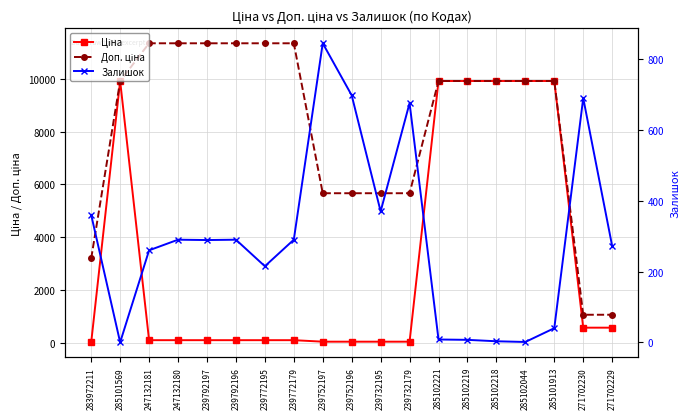

Which has a higher value, 285101913 or 239772179?

285101913